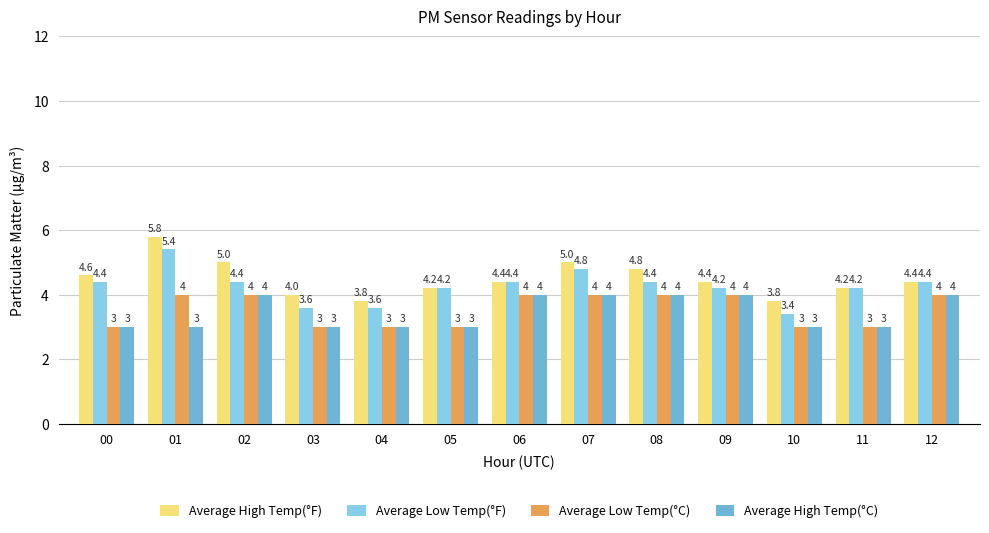

At which category is the sum across all series the highest?

01